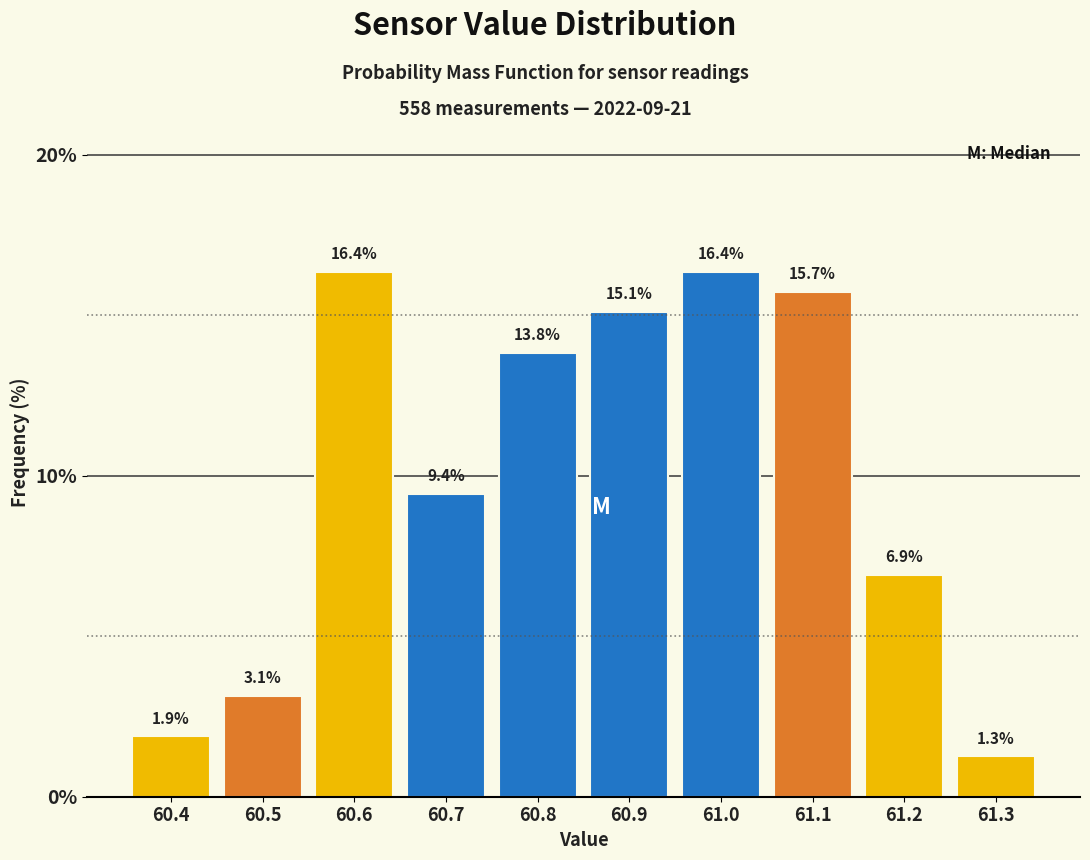

Reading left to right, list all the values displayed in this chart.

1.9	3.1	16.4	9.4	13.8	15.1	16.4	15.7	6.9	1.3